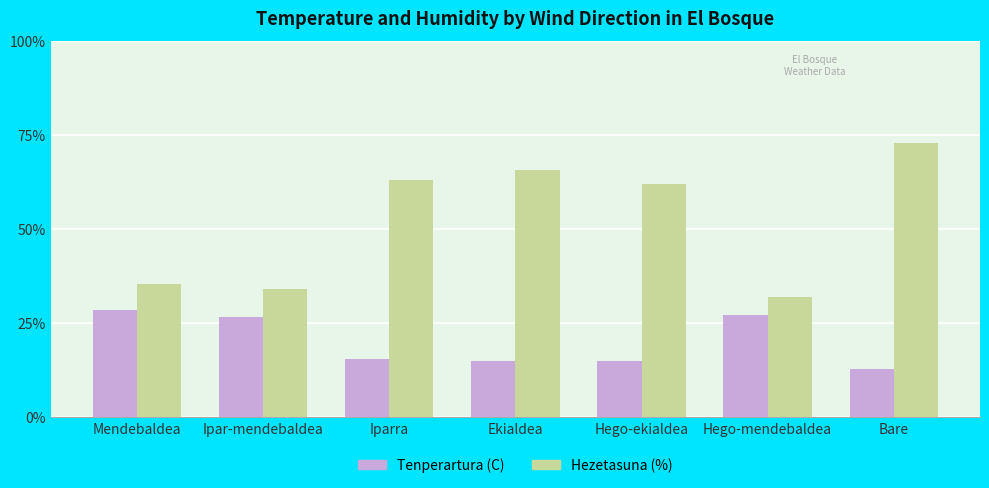

At which label does Hezetasuna (%) first exceed 62?

Iparra